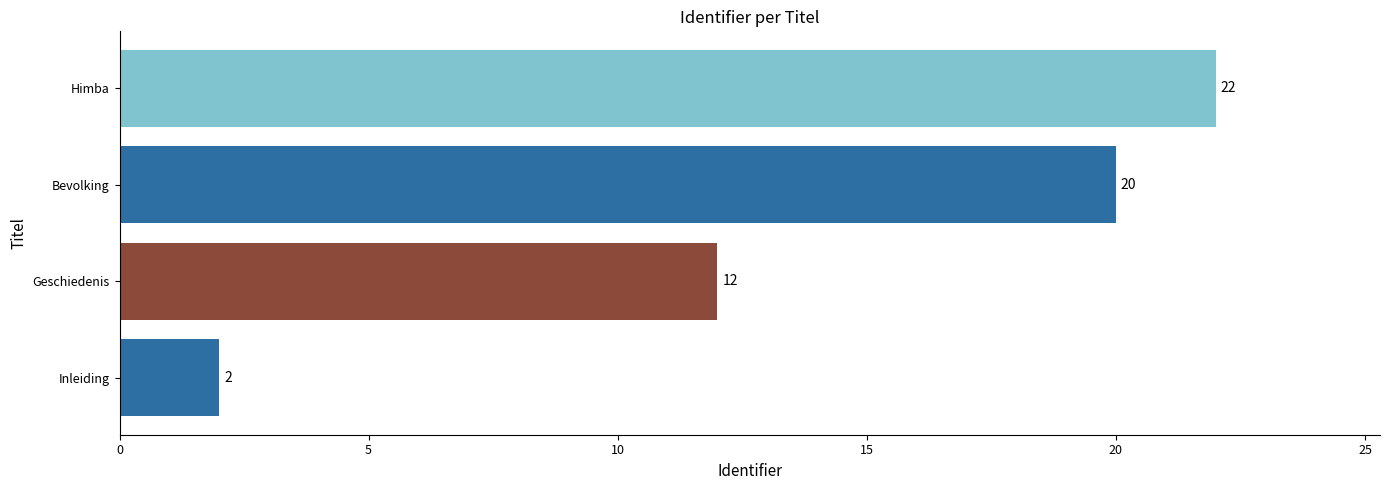

What is the sum of all values?

56